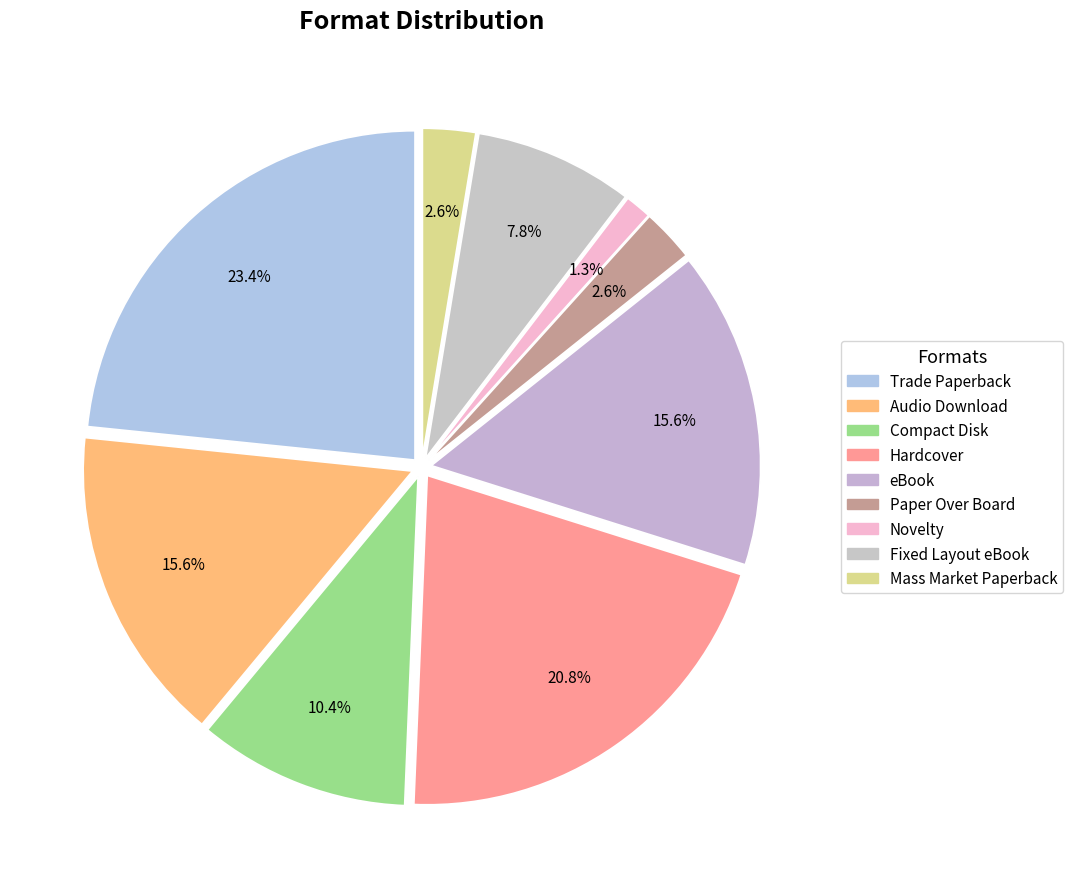

Count the number of slices in the pie.

9